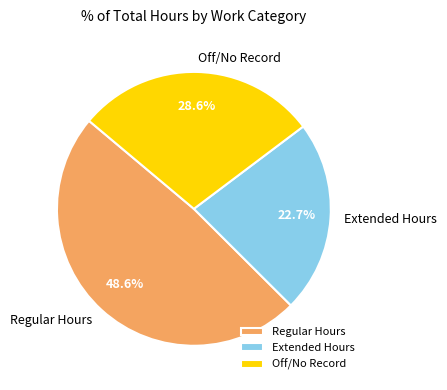

Combined, do Off/No Record and Extended Hours account for over 50%?

Yes